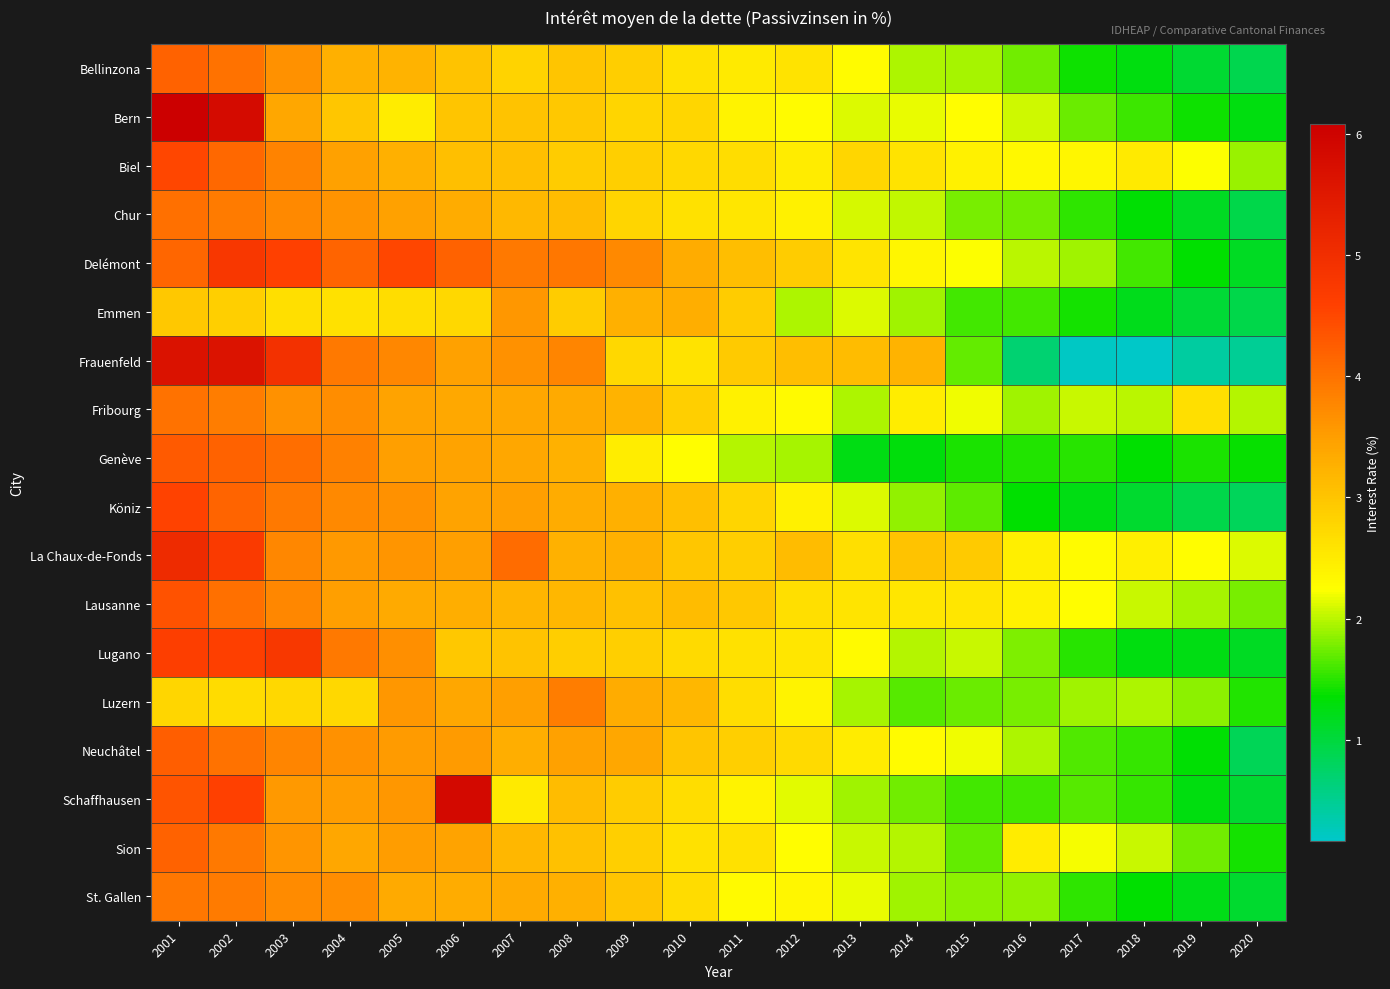

Reading left to right, list all the values displayed in this chart.

Bellinzona: 2001=4.2	2002=4.0	2003=3.6	2004=3.3	2005=3.2	2006=3.0	2007=2.8	2008=3.0	2009=2.9	2010=2.6	2011=2.5	2012=2.6	2013=2.3	2014=2.0	2015=1.9	2016=1.7	2017=1.4	2018=1.3	2019=1.1	2020=0.9
Bern: 2001=6.1	2002=5.8	2003=3.4	2004=3.0	2005=2.5	2006=3.0	2007=3.0	2008=3.0	2009=2.8	2010=2.8	2011=2.4	2012=2.3	2013=2.1	2014=2.2	2015=2.2	2016=2.1	2017=1.7	2018=1.6	2019=1.4	2020=1.3
Biel: 2001=4.5	2002=4.1	2003=3.8	2004=3.5	2005=3.3	2006=3.1	2007=3.1	2008=2.9	2009=2.9	2010=2.8	2011=2.7	2012=2.5	2013=2.8	2014=2.6	2015=2.4	2016=2.3	2017=2.4	2018=2.5	2019=2.2	2020=1.9
Chur: 2001=4.0	2002=3.9	2003=3.7	2004=3.6	2005=3.5	2006=3.3	2007=3.2	2008=3.1	2009=2.8	2010=2.6	2011=2.6	2012=2.4	2013=2.1	2014=2.0	2015=1.8	2016=1.7	2017=1.5	2018=1.3	2019=1.1	2020=0.9
Delémont: 2001=4.2	2002=4.8	2003=4.6	2004=4.2	2005=4.5	2006=4.2	2007=3.9	2008=3.9	2009=3.7	2010=3.3	2011=3.1	2012=2.9	2013=2.6	2014=2.4	2015=2.2	2016=2.0	2017=1.9	2018=1.6	2019=1.4	2020=1.1
Emmen: 2001=3.0	2002=2.9	2003=2.7	2004=2.6	2005=2.7	2006=2.8	2007=3.6	2008=2.9	2009=3.3	2010=3.3	2011=2.9	2012=2.0	2013=2.1	2014=1.9	2015=1.6	2016=1.6	2017=1.4	2018=1.2	2019=1.0	2020=0.9
Frauenfeld: 2001=5.7	2002=5.6	2003=4.9	2004=3.9	2005=3.8	2006=3.5	2007=3.6	2008=3.8	2009=2.7	2010=2.6	2011=2.9	2012=3.1	2013=3.1	2014=3.2	2015=1.7	2016=0.7	2017=0.2	2018=0.2	2019=0.4	2020=0.5
Fribourg: 2001=4.0	2002=3.9	2003=3.6	2004=3.7	2005=3.4	2006=3.4	2007=3.4	2008=3.3	2009=3.2	2010=2.9	2011=2.4	2012=2.3	2013=2.0	2014=2.5	2015=2.2	2016=1.9	2017=2.0	2018=2.0	2019=2.6	2020=2.0
Genève: 2001=4.3	2002=4.2	2003=4.0	2004=3.8	2005=3.5	2006=3.4	2007=3.4	2008=3.2	2009=2.5	2010=2.3	2011=2.0	2012=1.9	2013=1.2	2014=1.3	2015=1.4	2016=1.5	2017=1.5	2018=1.4	2019=1.4	2020=1.4
Köniz: 2001=4.6	2002=4.2	2003=3.9	2004=3.7	2005=3.6	2006=3.4	2007=3.5	2008=3.3	2009=3.3	2010=3.1	2011=2.8	2012=2.4	2013=2.1	2014=1.9	2015=1.7	2016=1.4	2017=1.2	2018=1.1	2019=0.9	2020=0.8
La Chaux-de-Fonds: 2001=5.1	2002=4.7	2003=3.8	2004=3.5	2005=3.6	2006=3.5	2007=4.1	2008=3.3	2009=3.3	2010=3.0	2011=2.9	2012=3.1	2013=2.6	2014=3.0	2015=2.9	2016=2.4	2017=2.3	2018=2.5	2019=2.3	2020=2.1
Lausanne: 2001=4.4	2002=4.0	2003=3.8	2004=3.5	2005=3.3	2006=3.3	2007=3.2	2008=3.2	2009=3.0	2010=3.1	2011=3.0	2012=2.7	2013=2.6	2014=2.5	2015=2.6	2016=2.4	2017=2.2	2018=2.0	2019=1.9	2020=1.8
Lugano: 2001=4.6	2002=4.6	2003=4.8	2004=3.9	2005=3.7	2006=3.0	2007=3.0	2008=2.9	2009=2.9	2010=2.7	2011=2.6	2012=2.6	2013=2.3	2014=2.0	2015=2.0	2016=1.8	2017=1.5	2018=1.3	2019=1.2	2020=1.1
Luzern: 2001=2.8	2002=2.7	2003=2.7	2004=2.8	2005=3.6	2006=3.4	2007=3.5	2008=3.9	2009=3.3	2010=3.2	2011=2.7	2012=2.4	2013=1.9	2014=1.7	2015=1.7	2016=1.8	2017=1.9	2018=1.9	2019=1.8	2020=1.5
Neuchâtel: 2001=4.2	2002=4.0	2003=3.8	2004=3.6	2005=3.5	2006=3.5	2007=3.3	2008=3.5	2009=3.4	2010=3.0	2011=2.9	2012=2.7	2013=2.5	2014=2.3	2015=2.2	2016=1.9	2017=1.6	2018=1.5	2019=1.3	2020=0.8
Schaffhausen: 2001=4.4	2002=4.6	2003=3.6	2004=3.5	2005=3.6	2006=5.8	2007=2.5	2008=3.1	2009=2.9	2010=2.7	2011=2.4	2012=2.1	2013=1.9	2014=1.8	2015=1.6	2016=1.6	2017=1.7	2018=1.6	2019=1.3	2020=1.1
Sion: 2001=4.2	2002=3.9	2003=3.6	2004=3.4	2005=3.5	2006=3.4	2007=3.2	2008=3.0	2009=2.9	2010=2.6	2011=2.6	2012=2.3	2013=2.0	2014=2.0	2015=1.7	2016=2.5	2017=2.2	2018=2.0	2019=1.7	2020=1.4
St. Gallen: 2001=3.9	2002=3.9	2003=3.7	2004=3.7	2005=3.3	2006=3.3	2007=3.3	2008=3.3	2009=3.0	2010=2.7	2011=2.3	2012=2.4	2013=2.2	2014=1.9	2015=1.8	2016=1.9	2017=1.5	2018=1.4	2019=1.2	2020=1.1